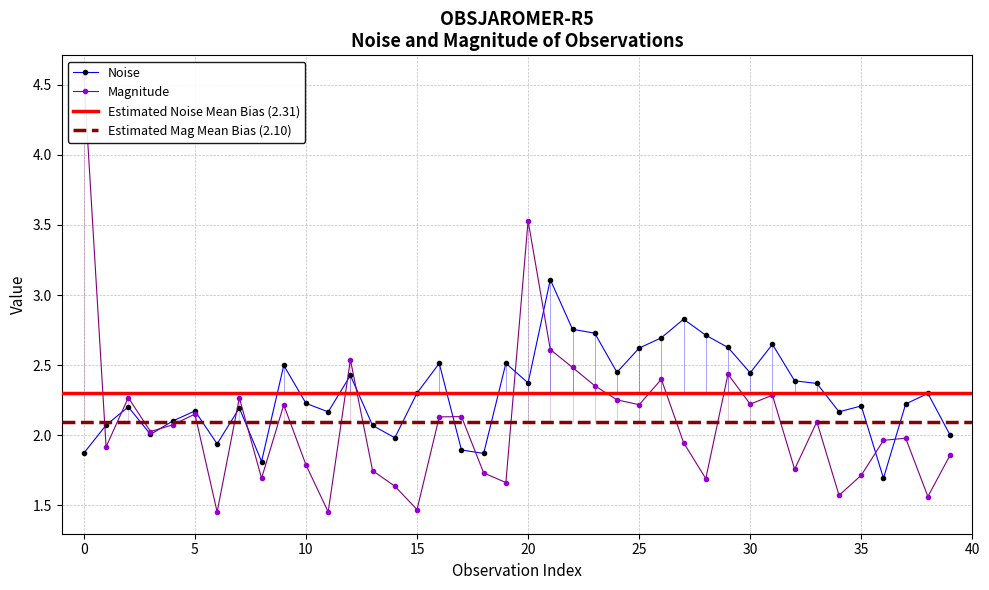

Rank the series at 35 from lowest to highest value.

mag., noise